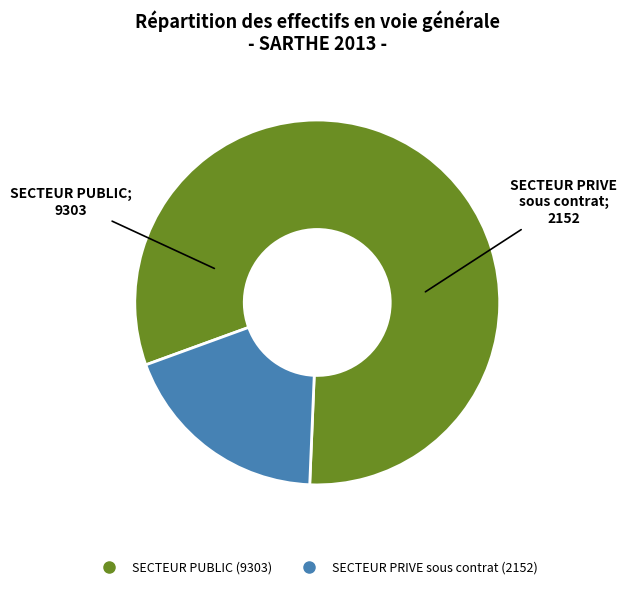

Is there a majority slice in this chart?

Yes